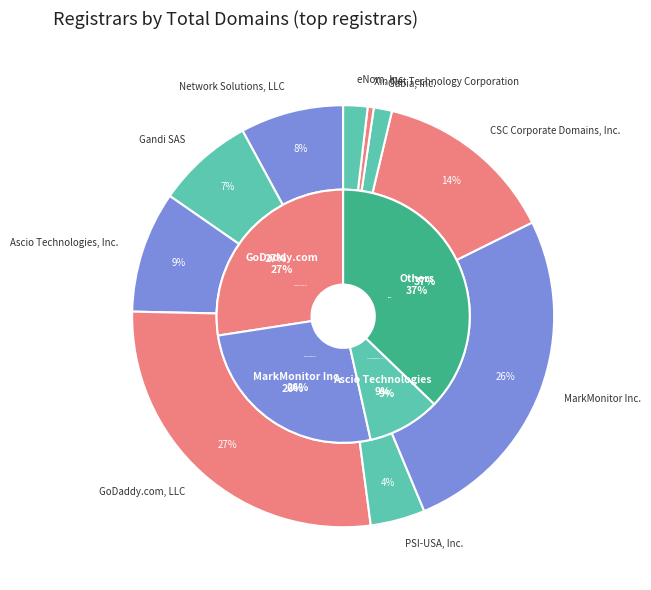

To the nearest percent, what is the difference between the Gabia, Inc. and Network Solutions, LLC slice percentages?

7%